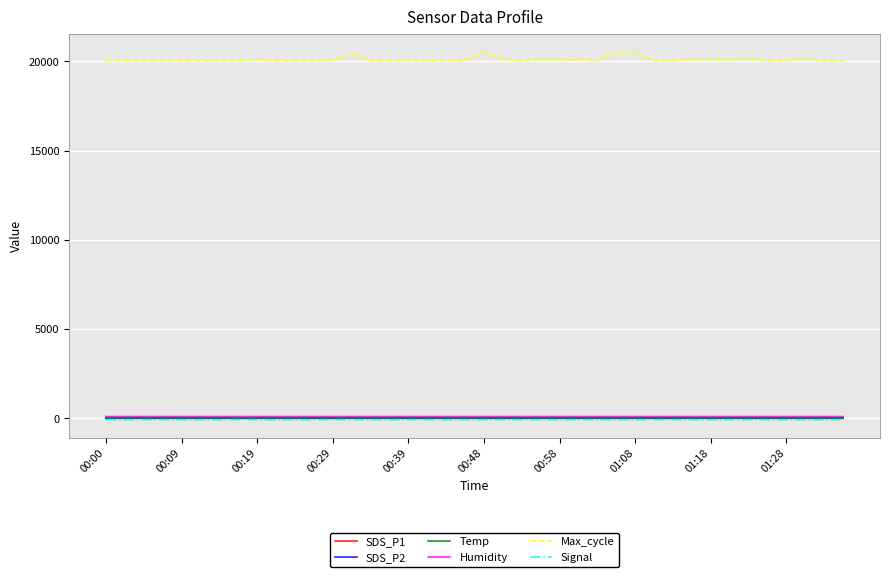

Which series has the widest spread of values?

Max_cycle